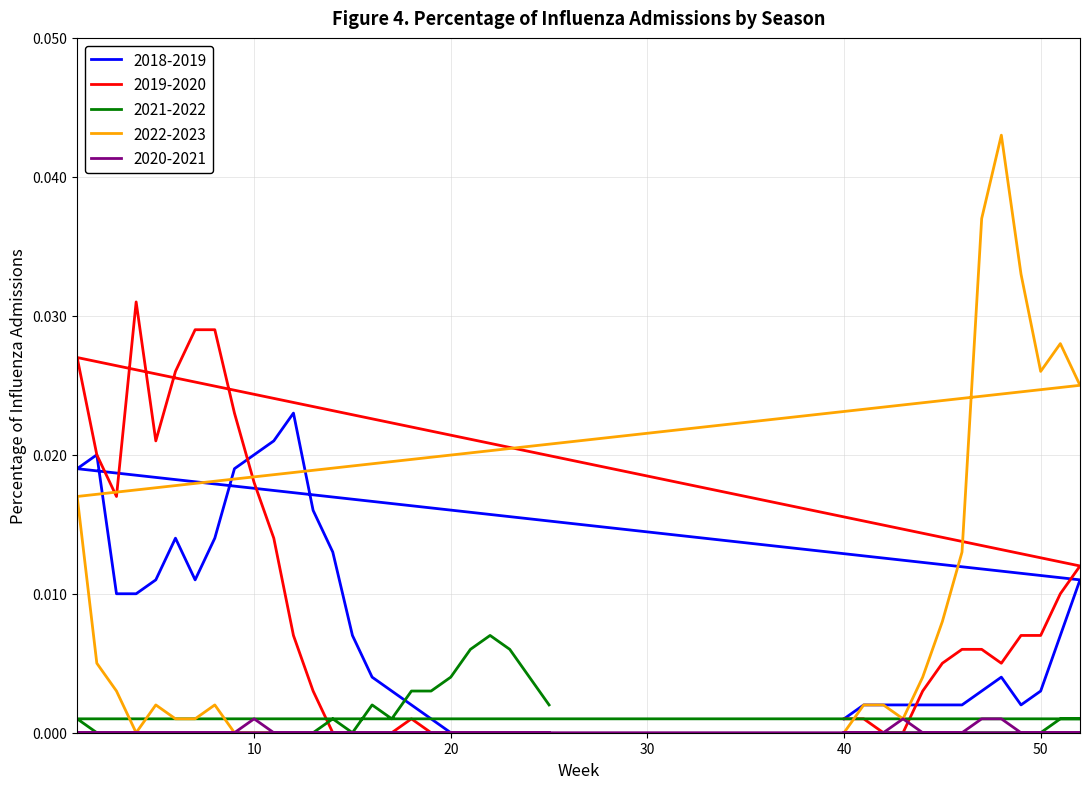

How many times do 2020-2021 and 2019-2020 cross each other?

1